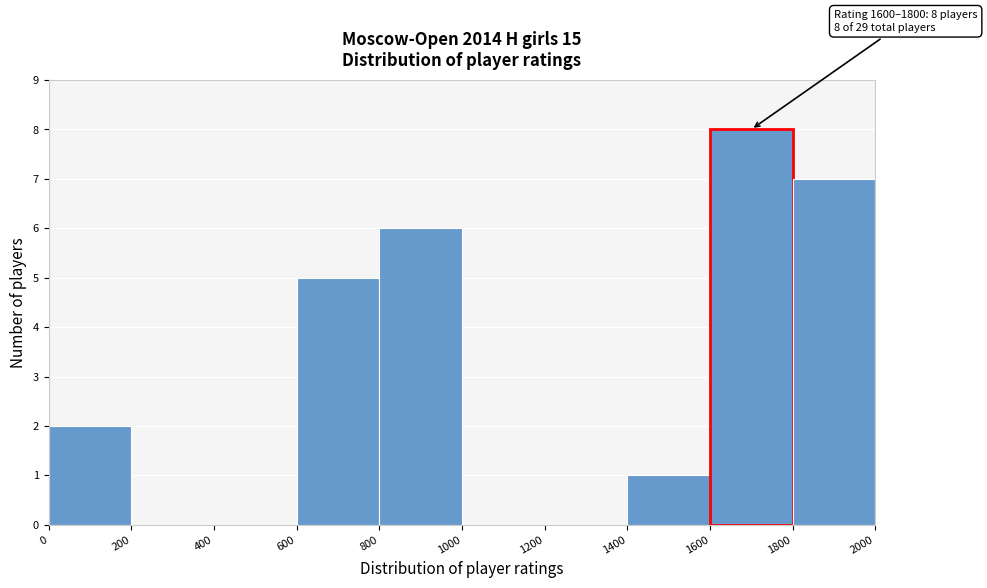

Which range on the x-axis has the tallest bar?

1600 to 1800